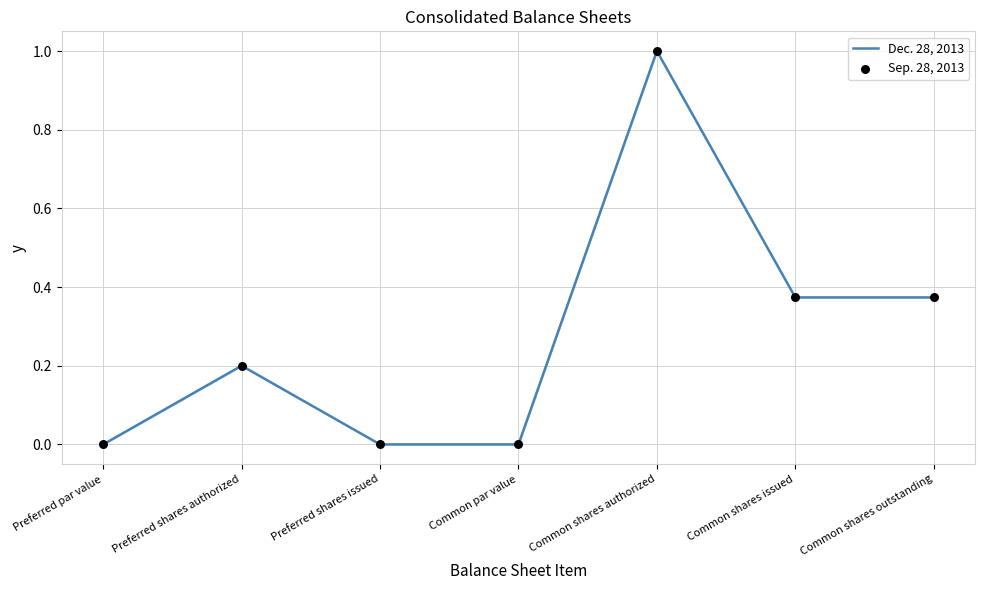

Which series reaches the minimum Y coordinate?

Dec. 28, 2013